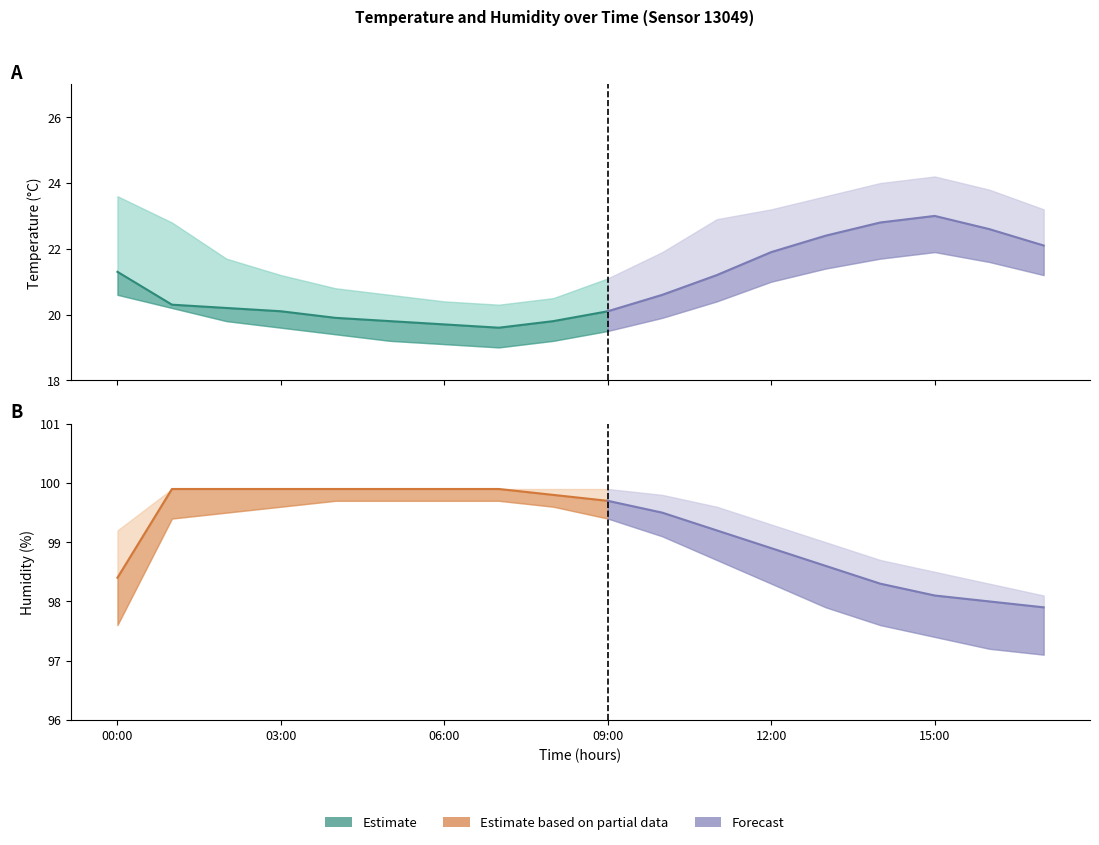

The value of temperature at 13:00 is 22.4. True or false?

True